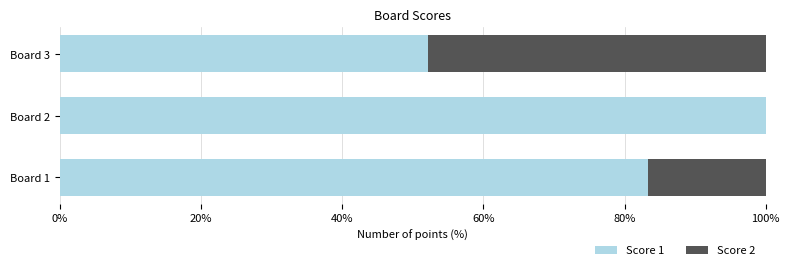

True or false: Score 1 has a value of 52.2 at Board 3.

True